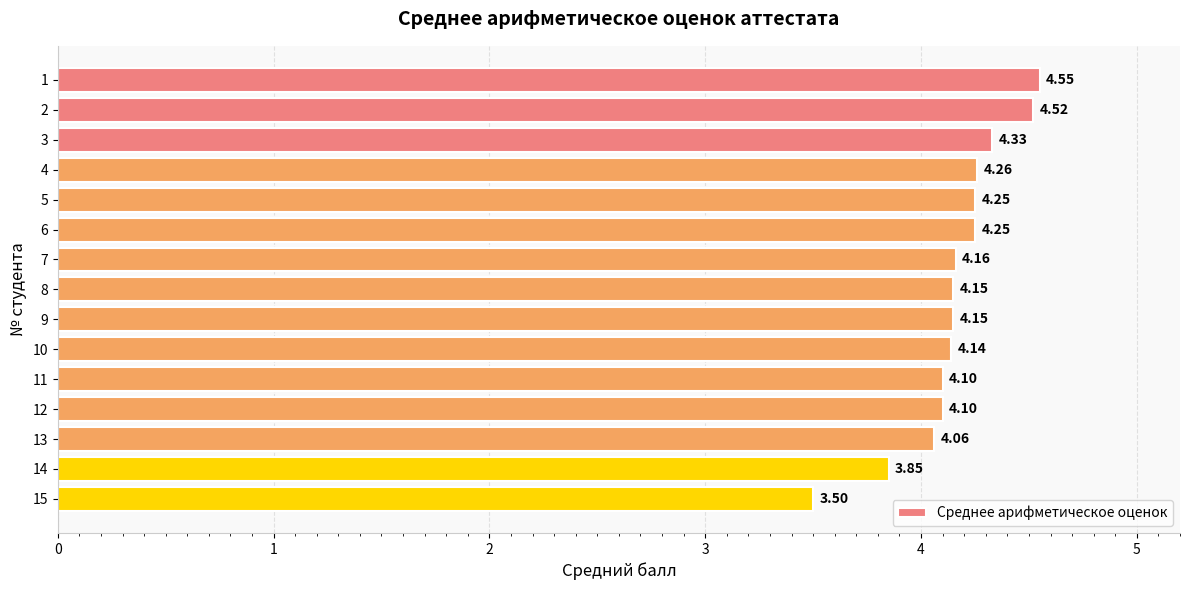

What is the change in value from 6 to 14?

-0.4